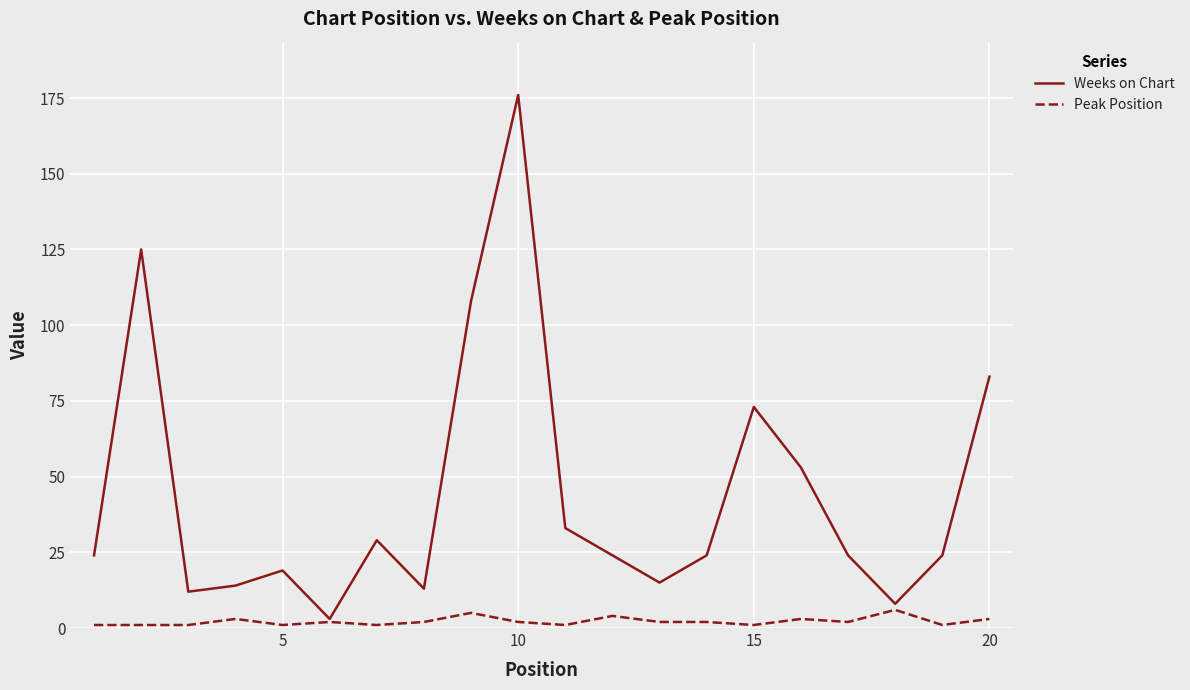

List the series in order of their peak value, lowest first.

Peak Position, Weeks on Chart